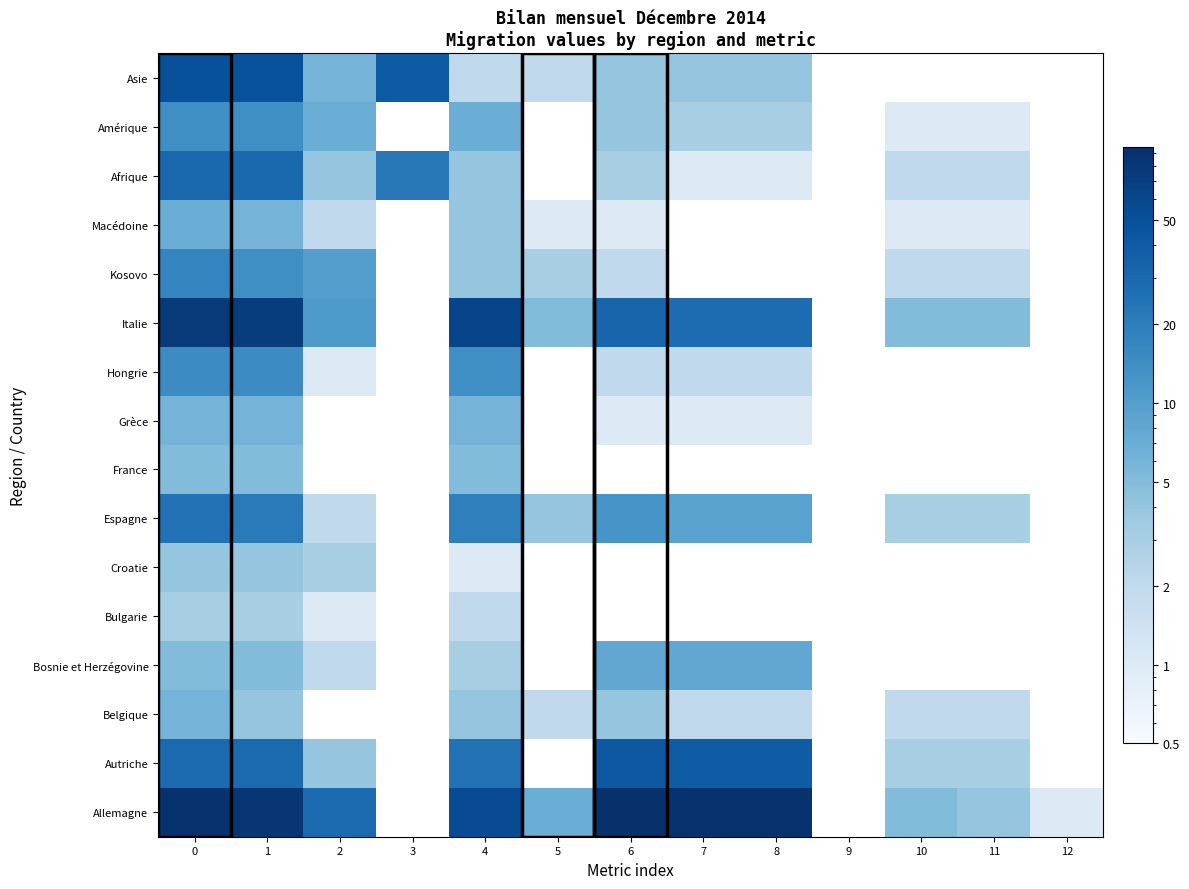

What is the minimum value shown in the chart?

1.0